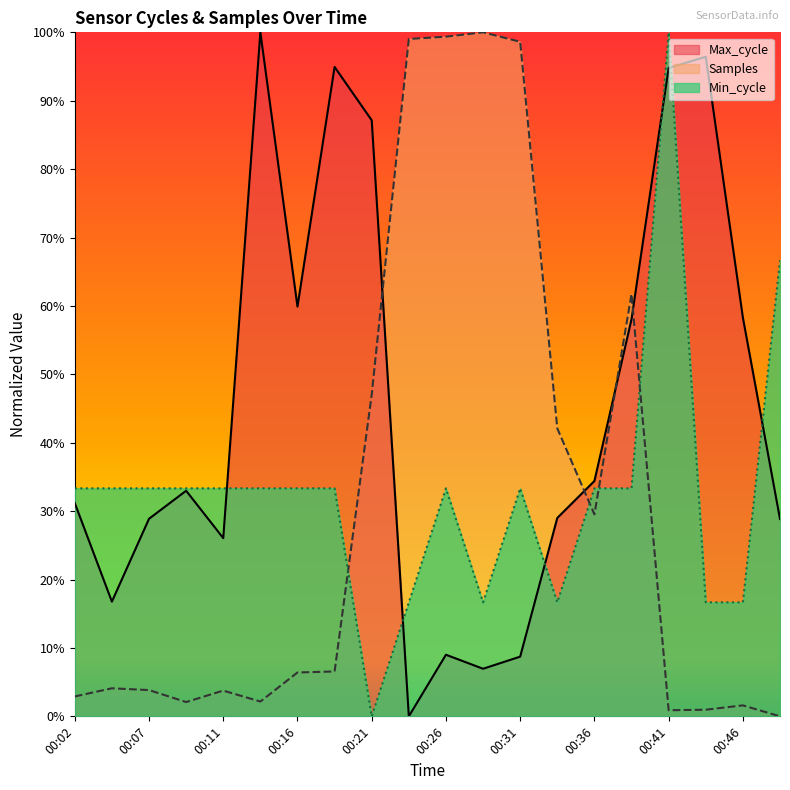

The value of Samples at 00:33 is 0.4. True or false?

True